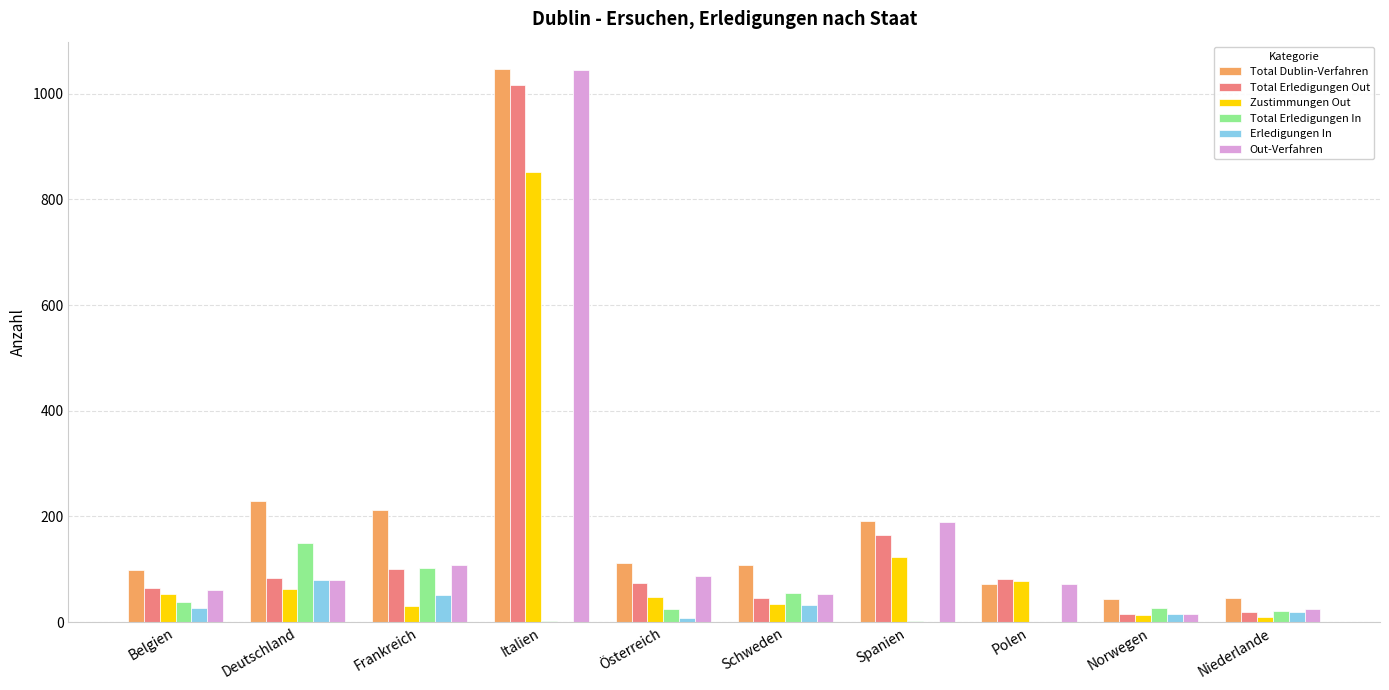

True or false: Total Erledigungen In has a value of 0 at Polen.

True